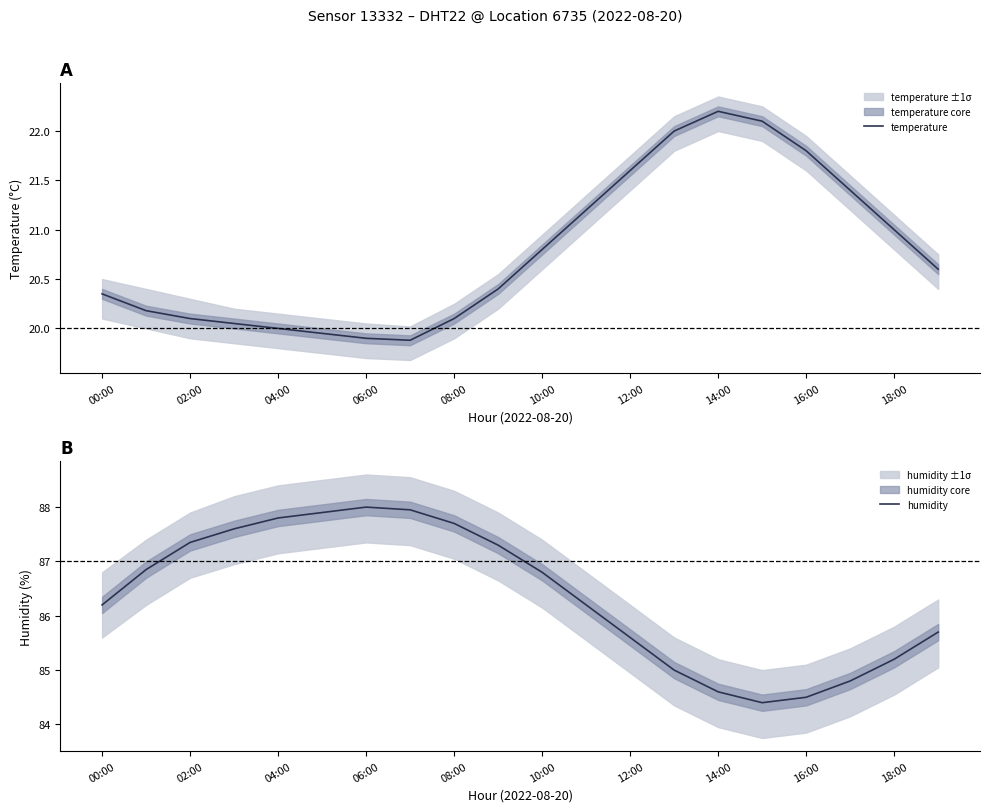

True or false: humidity and temperature cross at least once.

False